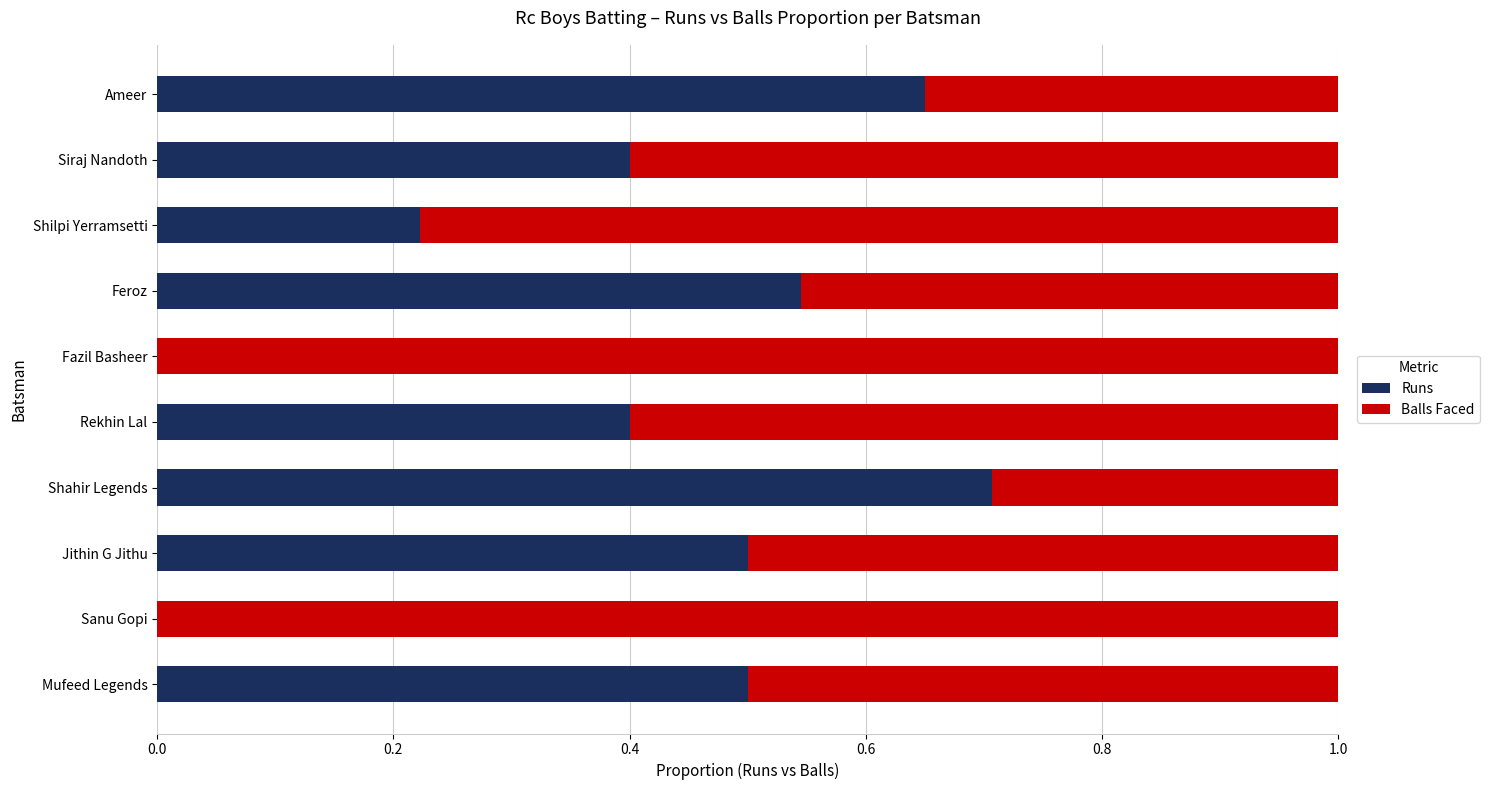

The value of Runs at Feroz is 0.5. True or false?

True